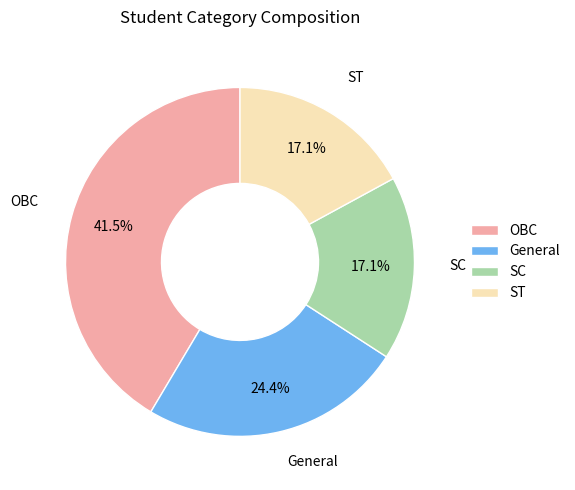

What is the largest slice in the pie chart?

OBC